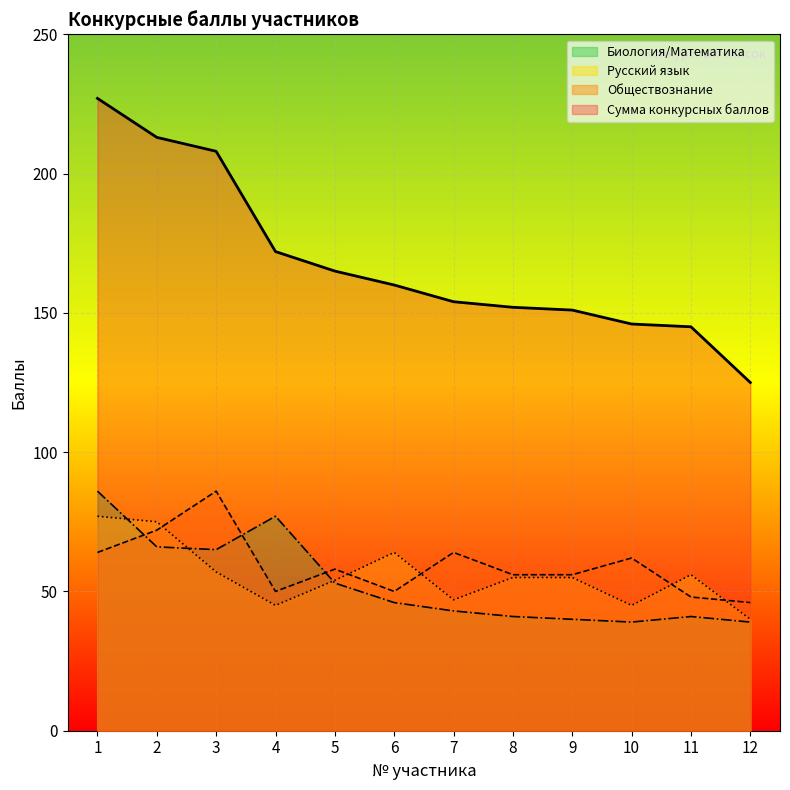

Which series has the largest total across all categories?

Сумма конкурсных баллов